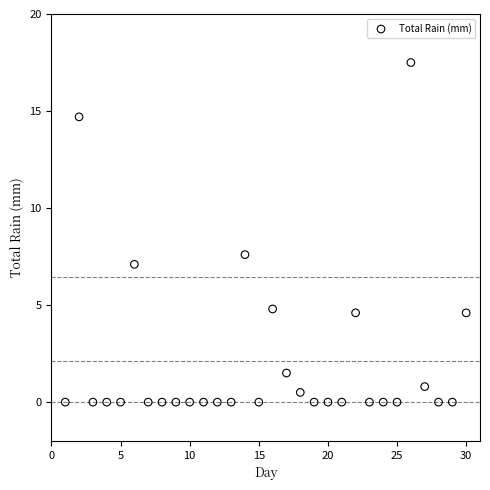

What Y value in the scatter plot is closest to 8?

7.6